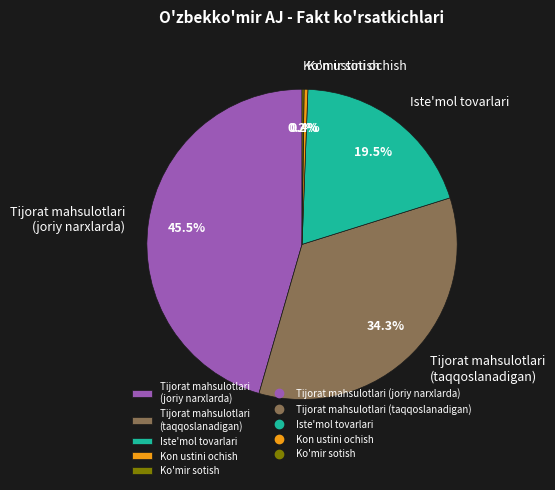

Approximately how many times larger is the value at Tijorat mahsulotlari (joriy narxlarda) compared to Iste'mol tovarlari?

2.3